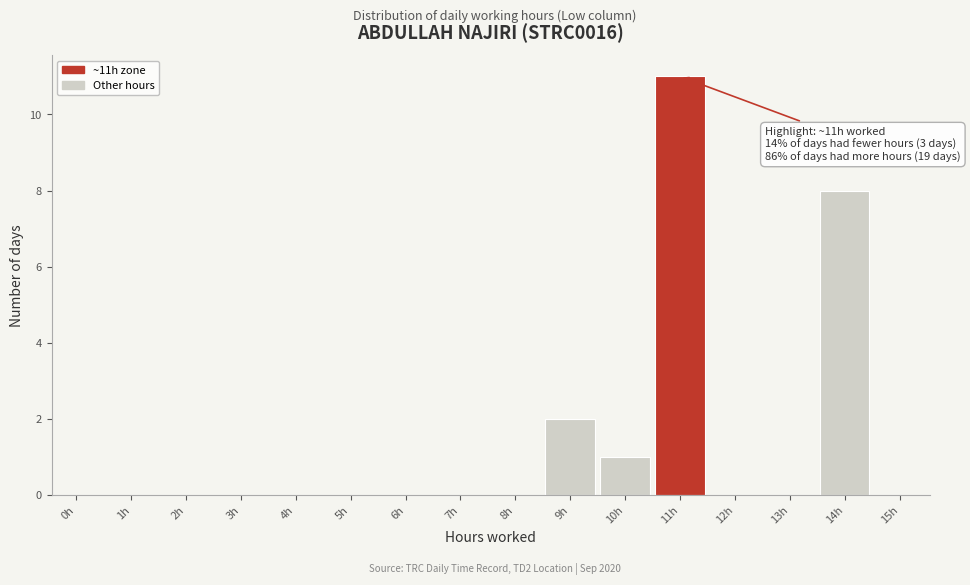

Reading right to left, list all the values displayed in this chart.

15h=0	14h=8	13h=0	12h=0	11h=11	10h=1	9h=2	8h=0	7h=0	6h=0	5h=0	4h=0	3h=0	2h=0	1h=0	0h=0